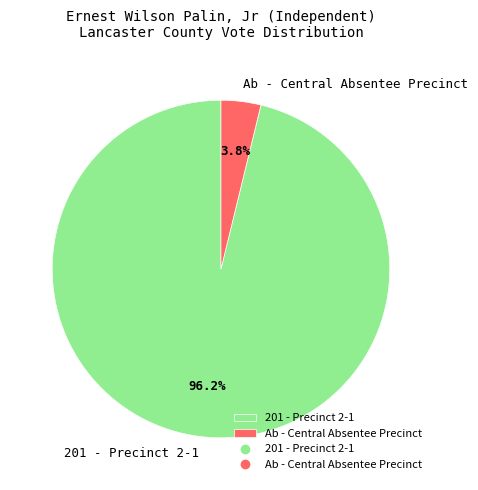

Count the number of slices in the pie.

2